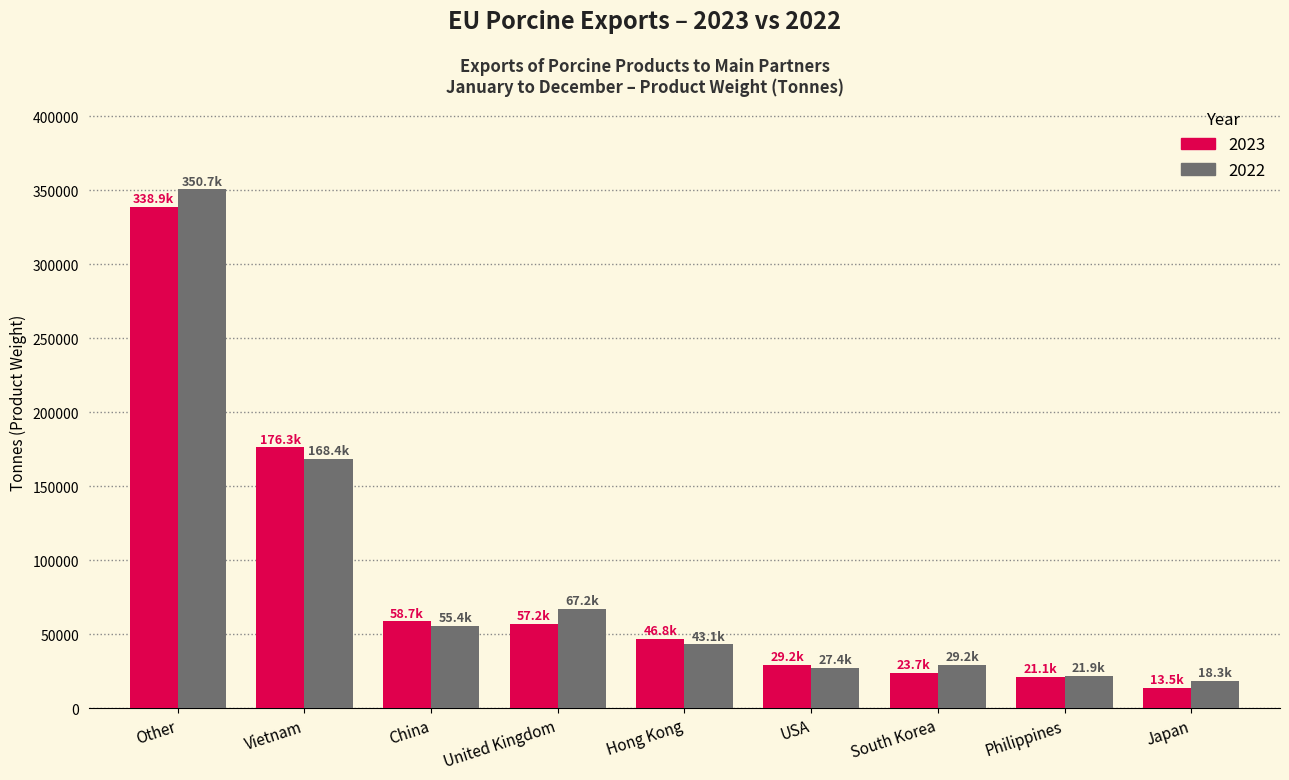

What is the difference between the highest and lowest values at Philippines?

829.6